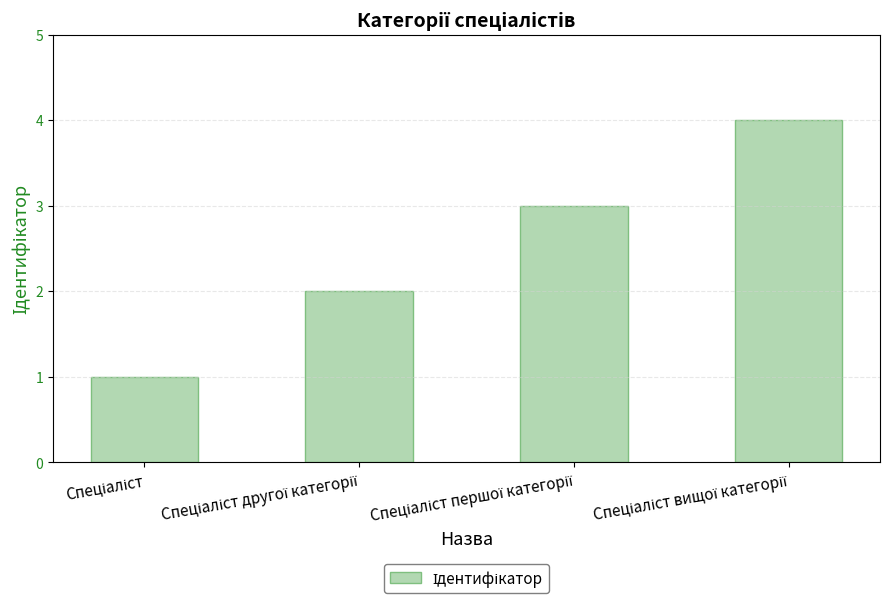

Reading right to left, transcribe all the data shown in this chart.

4	3	2	1